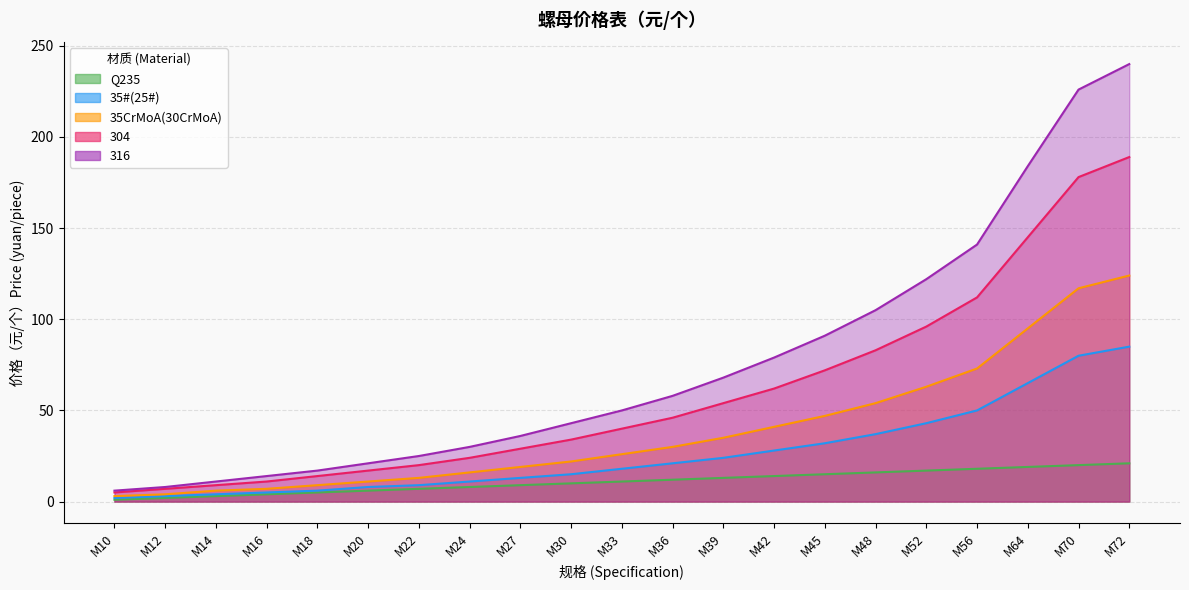

List the labels in order of 316 value, largest first.

M72, M70, M64, M56, M52, M48, M45, M42, M39, M36, M33, M30, M27, M24, M22, M20, M18, M16, M14, M12, M10